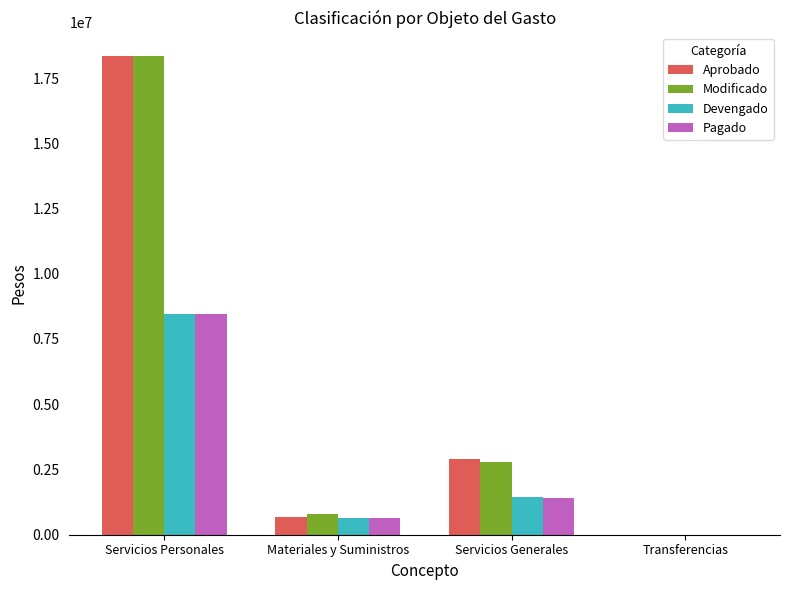

Between Servicios Personales and Servicios Generales, which series saw the biggest shift?

Modificado